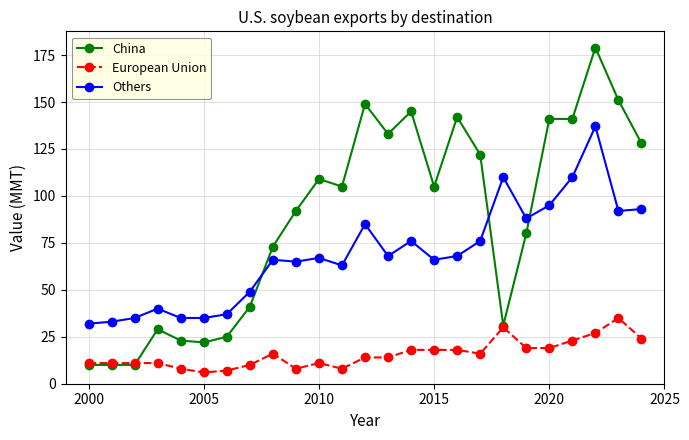

At how many categories does at least one series exceed 148?

3